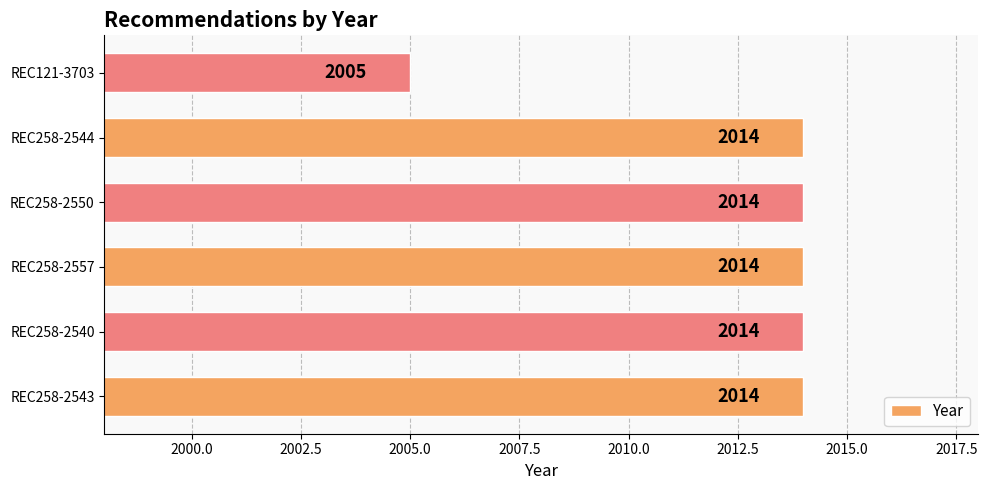

Count the values in the range 2014 to 2015.

5